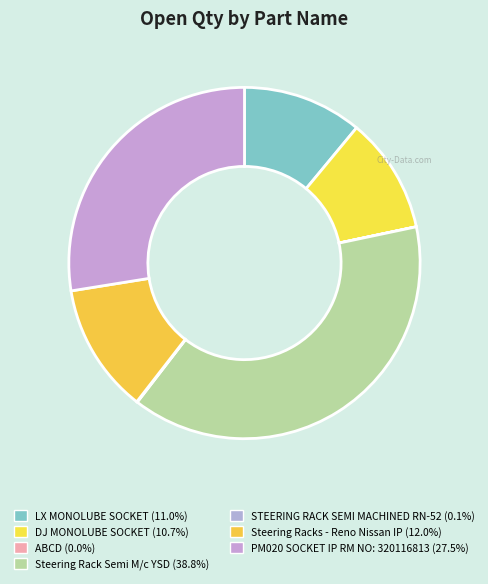

To the nearest percent, what is the combined percentage of Steering Rack Semi M/c YSD and STEERING RACK SEMI MACHINED RN-52?

39%